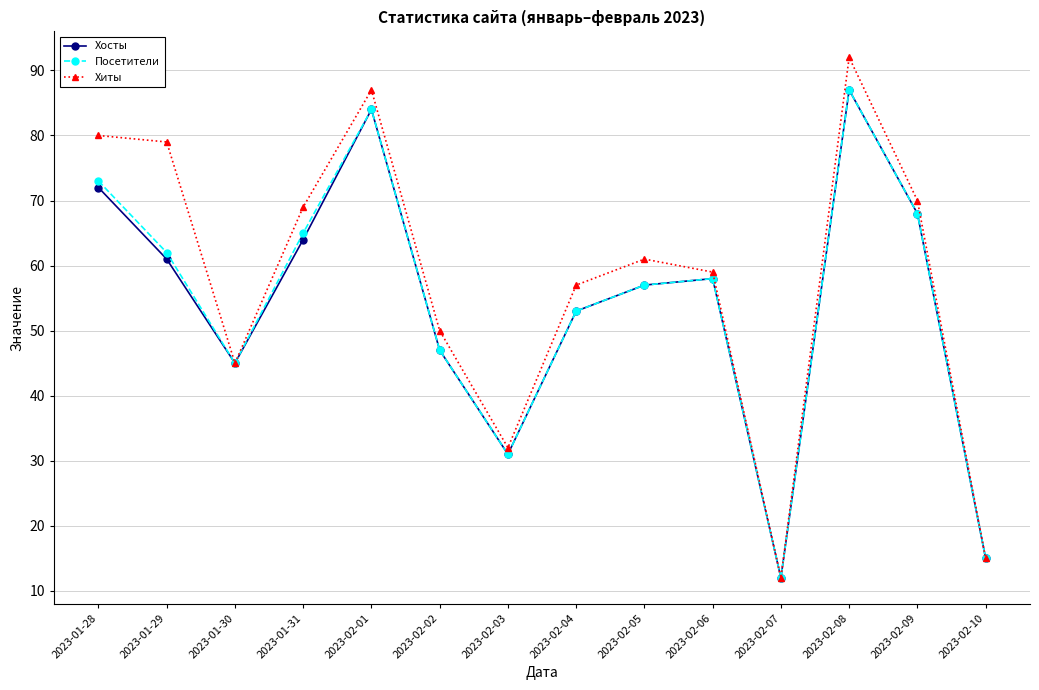

In Хосты, how many points are higher than both neighbors (excluding endpoints)?

3